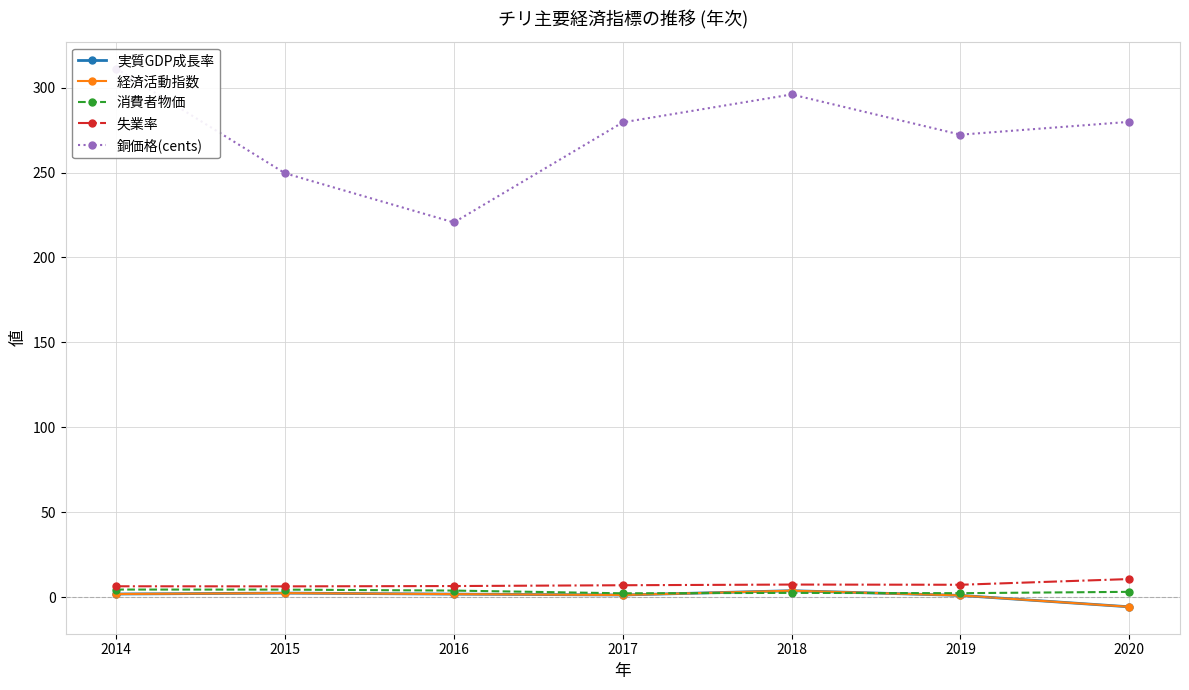

True or false: 経済活動指数 and 銅価格(cents) intersect in this chart.

False